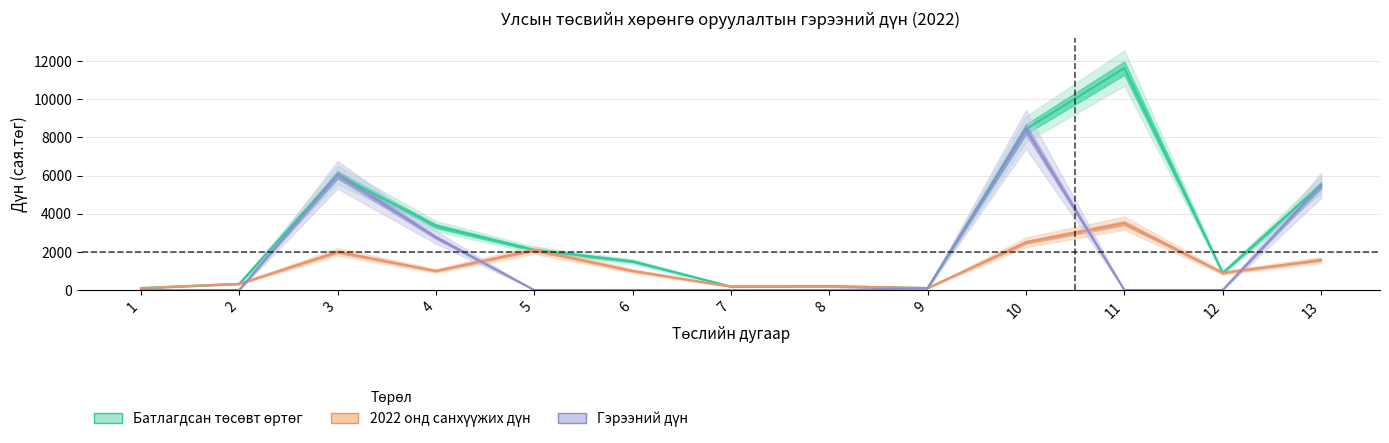

What is the average value of the Гэрээний дүн series?

1753.0